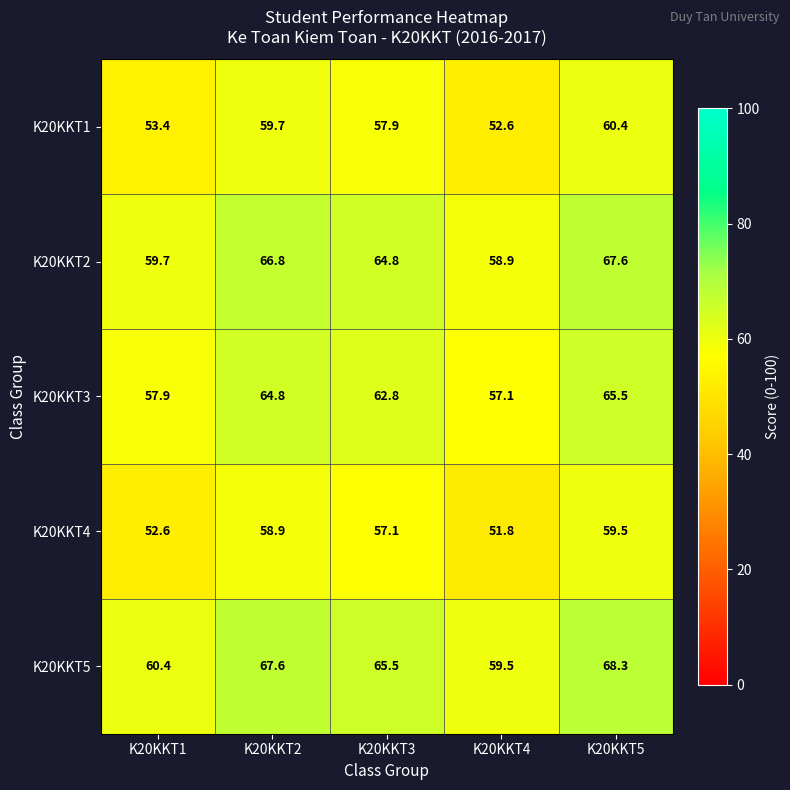

Reading left to right, list all the values displayed in this chart.

K20KKT1: K20KKT1=53.4	K20KKT2=59.7	K20KKT3=57.9	K20KKT4=52.6	K20KKT5=60.4
K20KKT2: K20KKT1=59.7	K20KKT2=66.8	K20KKT3=64.8	K20KKT4=58.9	K20KKT5=67.6
K20KKT3: K20KKT1=57.9	K20KKT2=64.8	K20KKT3=62.8	K20KKT4=57.1	K20KKT5=65.5
K20KKT4: K20KKT1=52.6	K20KKT2=58.9	K20KKT3=57.1	K20KKT4=51.8	K20KKT5=59.5
K20KKT5: K20KKT1=60.4	K20KKT2=67.6	K20KKT3=65.5	K20KKT4=59.5	K20KKT5=68.3